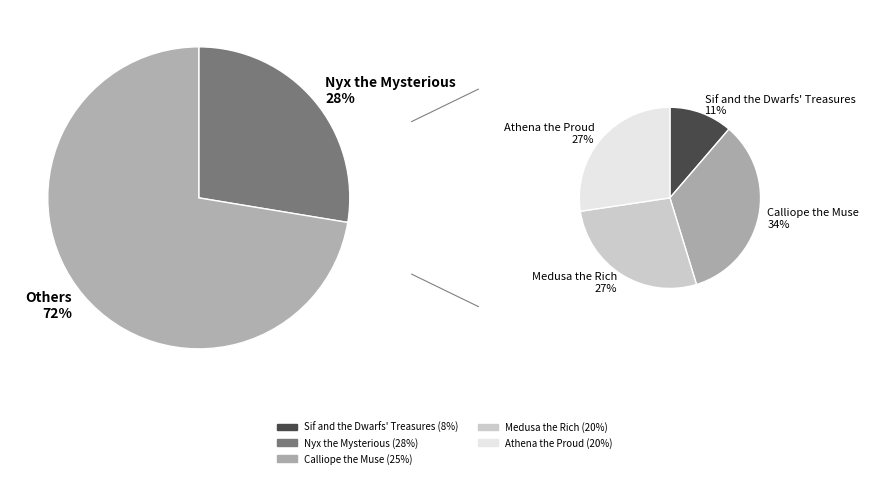

How many segments does this pie chart have?

5